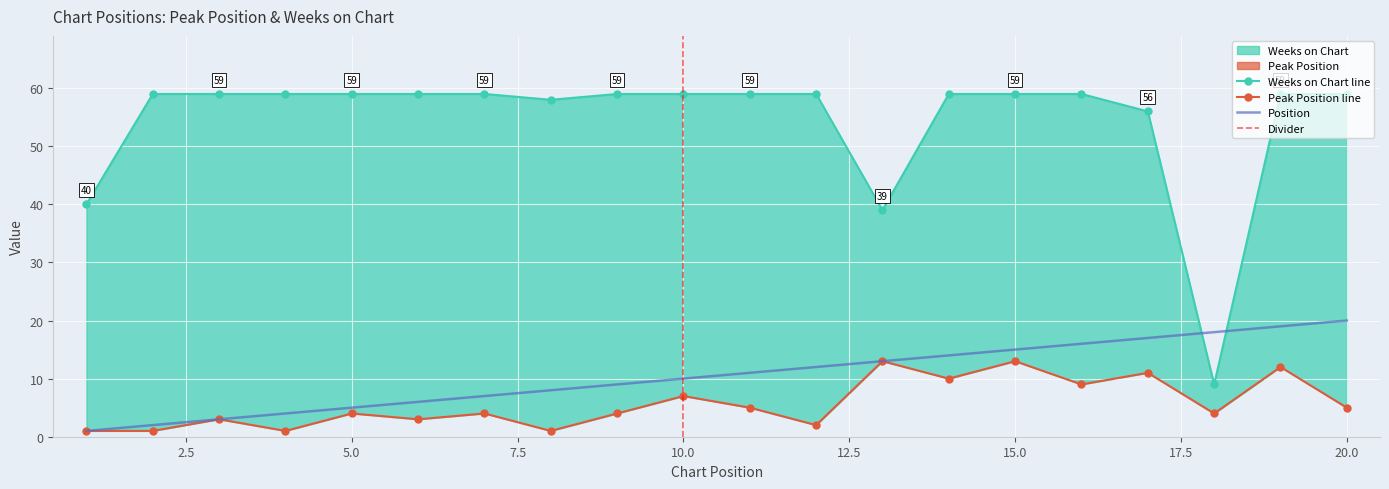

Which series changed the most between 6 and 13?

Weeks on Chart